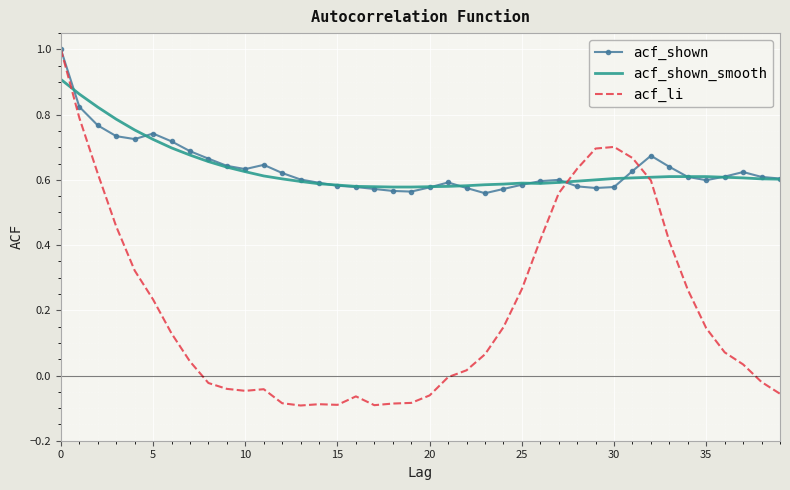

Which series has the largest range (max minus min)?

acf_li